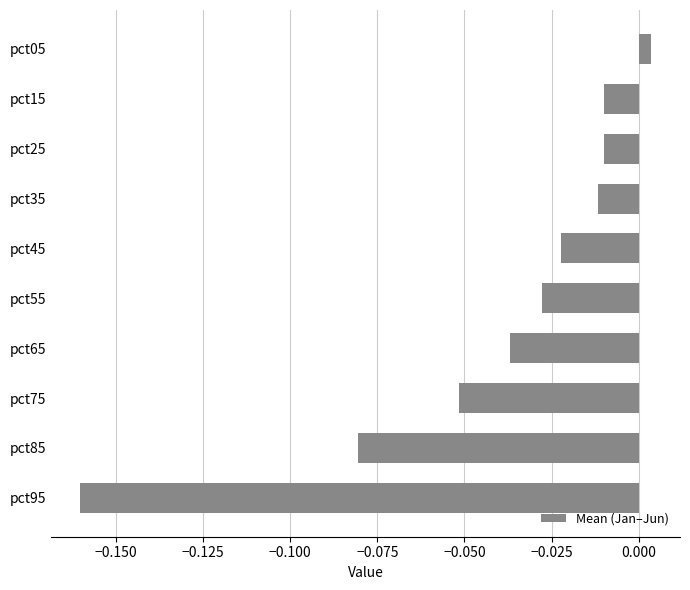

What is the sum of all values?

-0.4